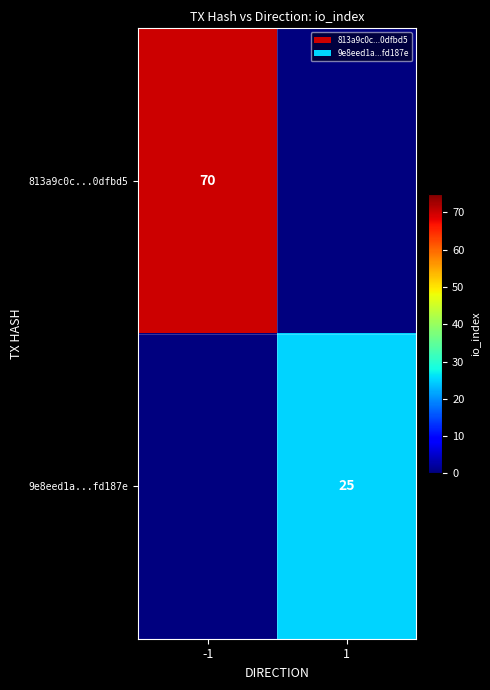

The value of 813a9c0c...0dfbd5 at -1 is 25. True or false?

False